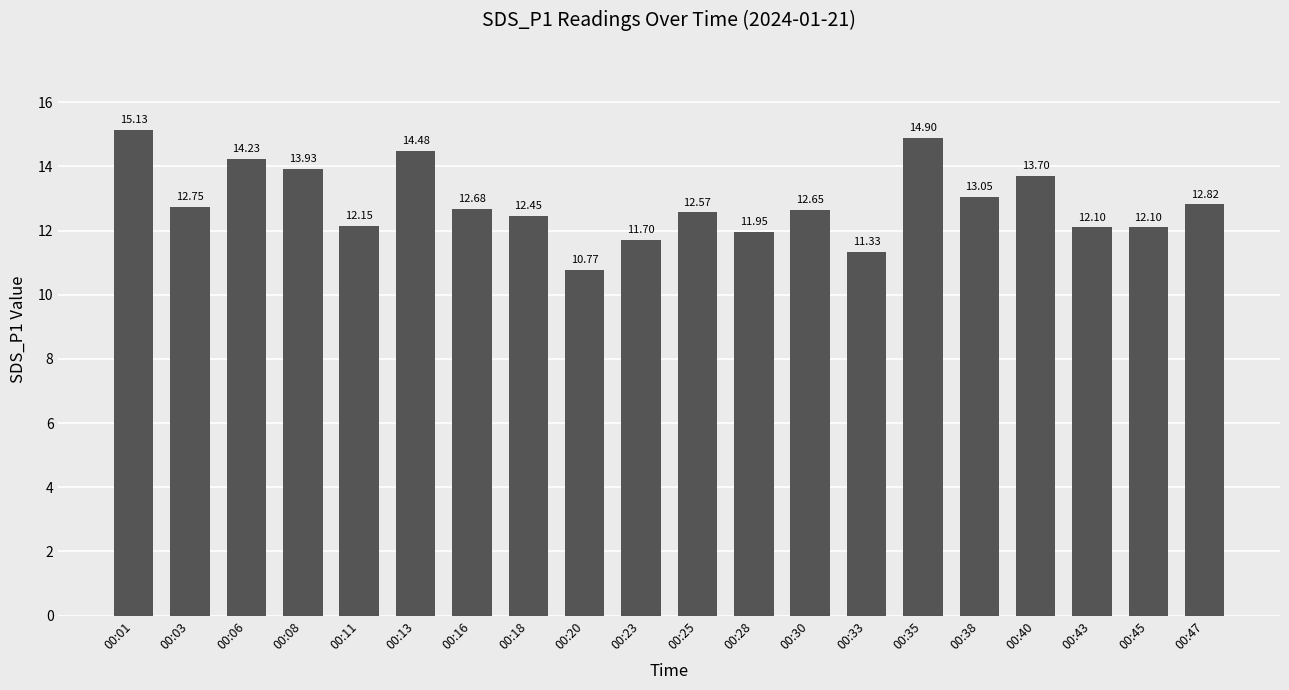

Between 00:43 and 00:13, which is larger?

00:13